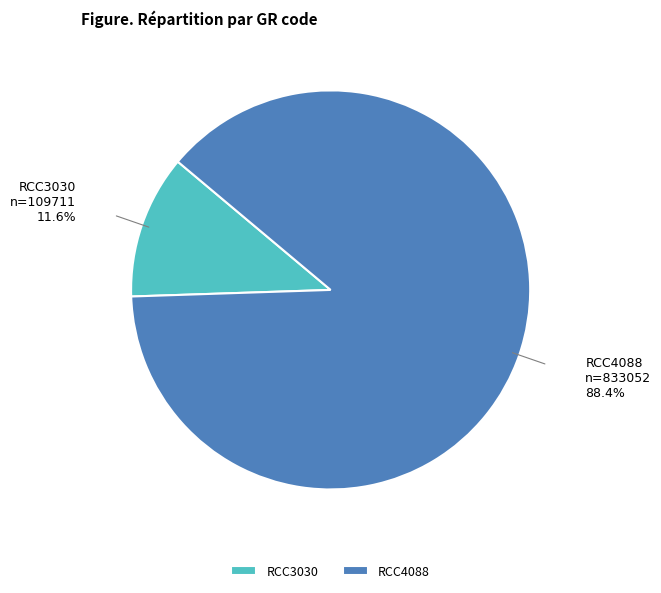

Between RCC4088 and RCC3030, which is larger?

RCC4088